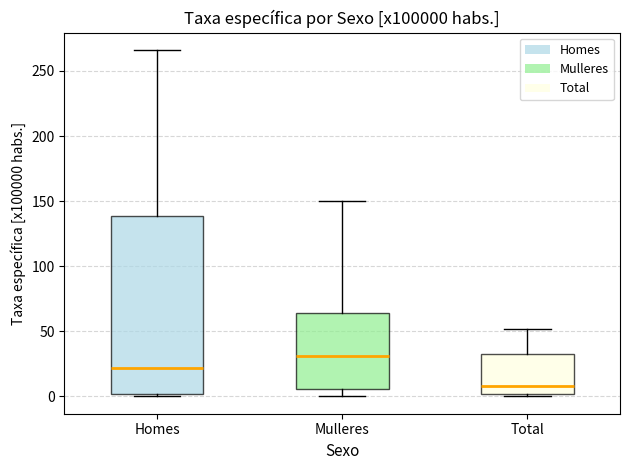

Reading left to right, transcribe this box plot: for each box, give where its median line is, the range the box spans, and where its two whiskers end, as read against the y-axis. The values are not printed on the chart, so give them approximately, as read against the axis.

Homes: median 20, box 0 to 140, whiskers 0 (just below the box's lower edge) to 265
Mulleres: median 30, box 5 to 65, whiskers 0 to 150
Total: median 10, box 0 to 35, whiskers 0 (just below the box's lower edge) to 50